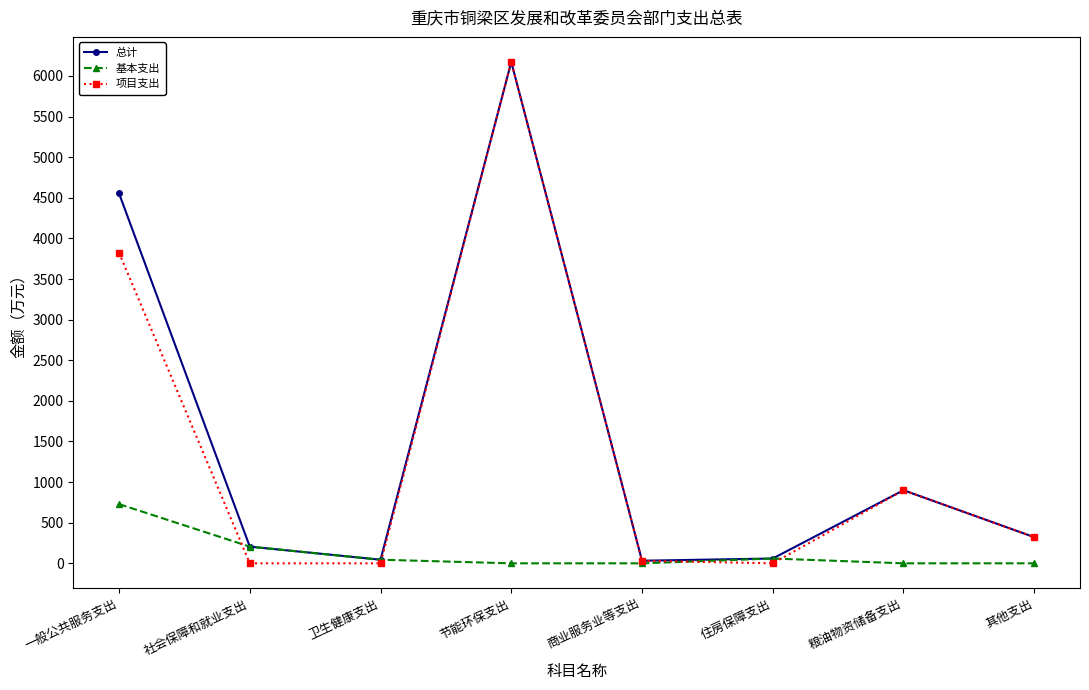

Which label corresponds to the largest value in the chart?

节能环保支出